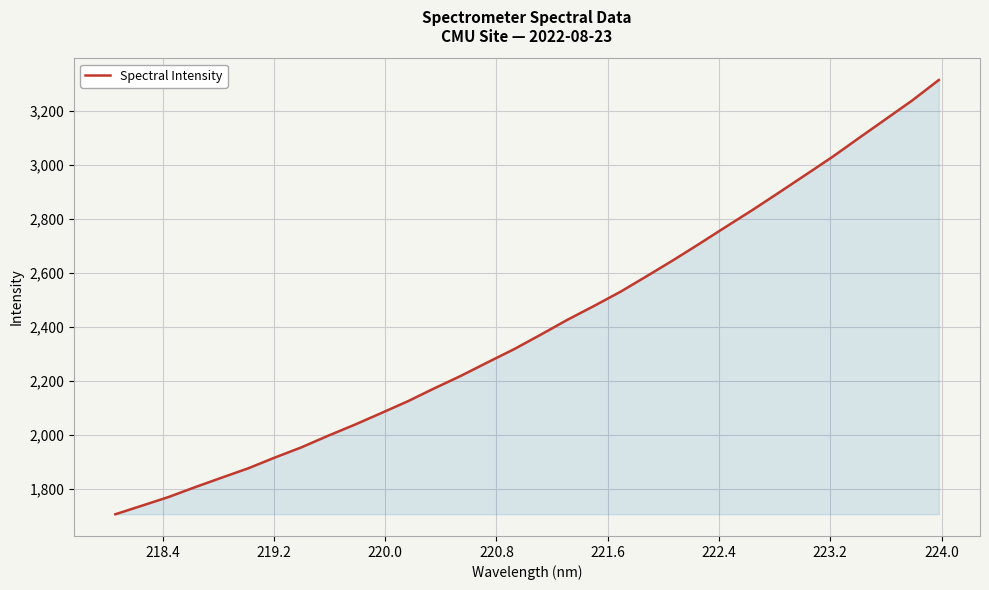

Reading left to right, list all the values displayed in this chart.

1704.6	1736.4	1768.5	1805.1	1840.3	1875.0	1914.9	1952.8	1995.6	2036.4	2079.6	2123.4	2171.4	2217.8	2267.5	2316.5	2370.1	2425.0	2476.2	2529.0	2587.4	2646.9	2708.6	2771.5	2833.8	2898.6	2964.0	3029.9	3100.0	3169.2	3238.6	3314.3